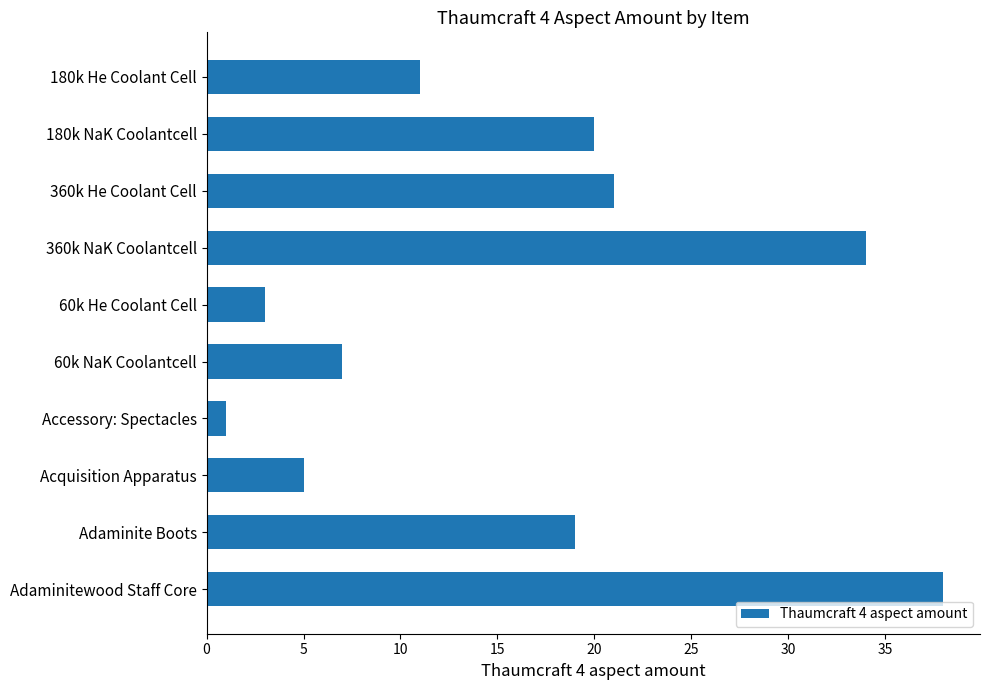

Reading top to bottom, extract all data points from this chart.

180k He Coolant Cell=11	180k NaK Coolantcell=20	360k He Coolant Cell=21	360k NaK Coolantcell=34	60k He Coolant Cell=3	60k NaK Coolantcell=7	Accessory: Spectacles=1	Acquisition Apparatus=5	Adaminite Boots=19	Adaminitewood Staff Core=38